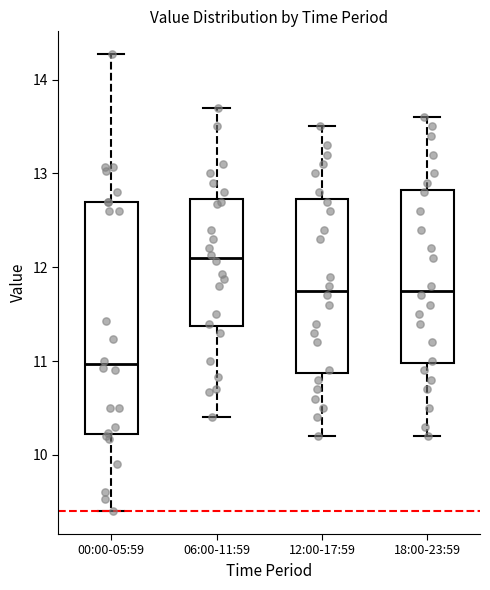

Where is the lower edge of the box for 18:00-23:59 on the y-axis? The values are not printed on the chart, so give them approximately, as read against the axis.

11.0